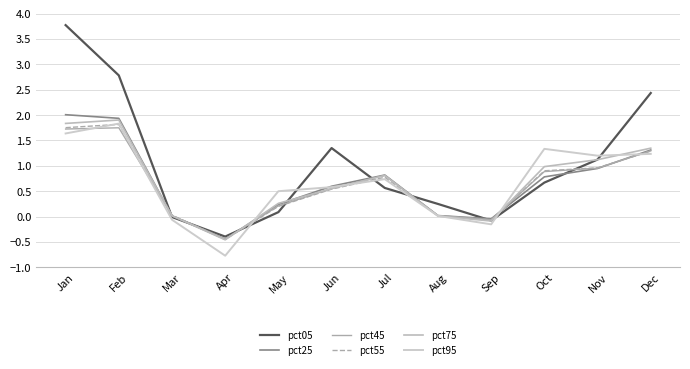

True or false: pct25 and pct75 cross at least once.

True